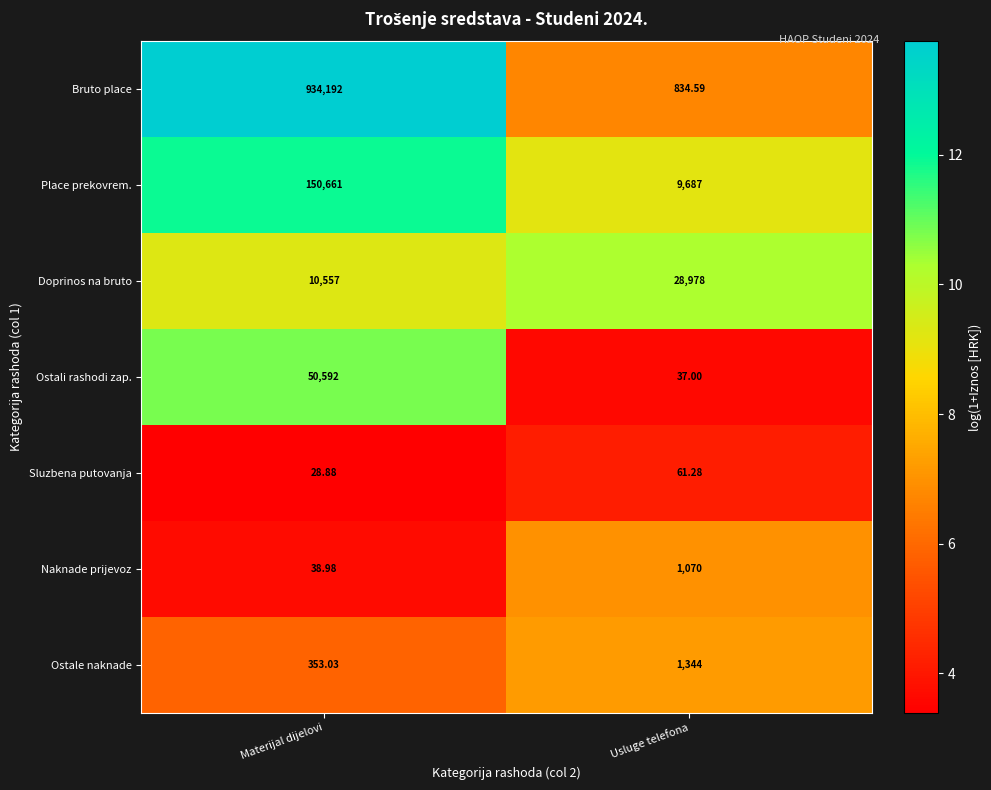

At which label does Sluzbena putovanja first exceed 61?

Usluge telefona